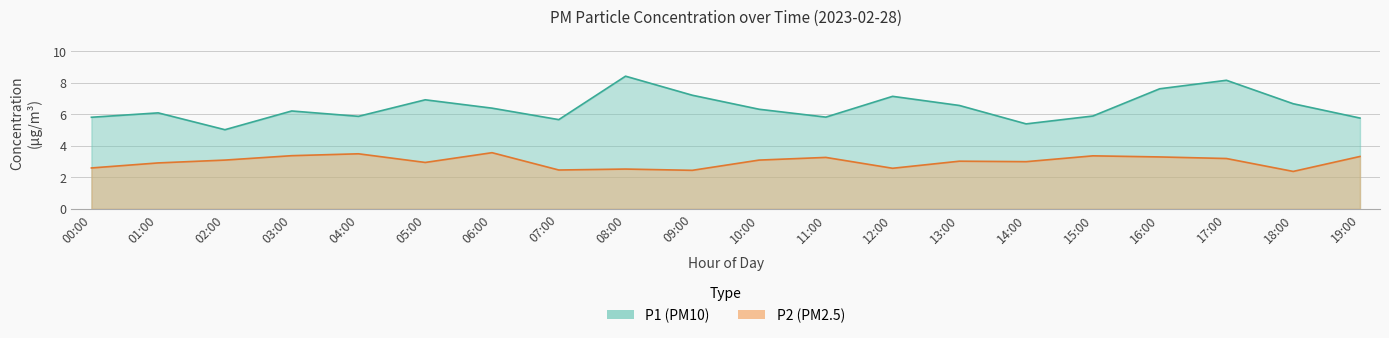

Reading left to right, what are all the values shown in this chart?

P1: 5.8	6.1	5.0	6.2	5.9	6.9	6.4	5.7	8.4	7.2	6.3	5.8	7.2	6.6	5.4	5.9	7.6	8.2	6.7	5.8
P2: 2.6	2.9	3.1	3.4	3.5	3.0	3.6	2.5	2.5	2.5	3.1	3.3	2.6	3.0	3.0	3.4	3.3	3.2	2.4	3.3